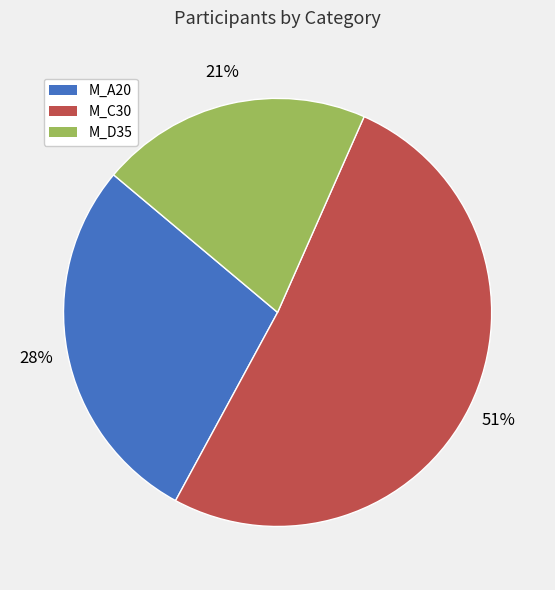

Which category accounts for the majority?

M_C30